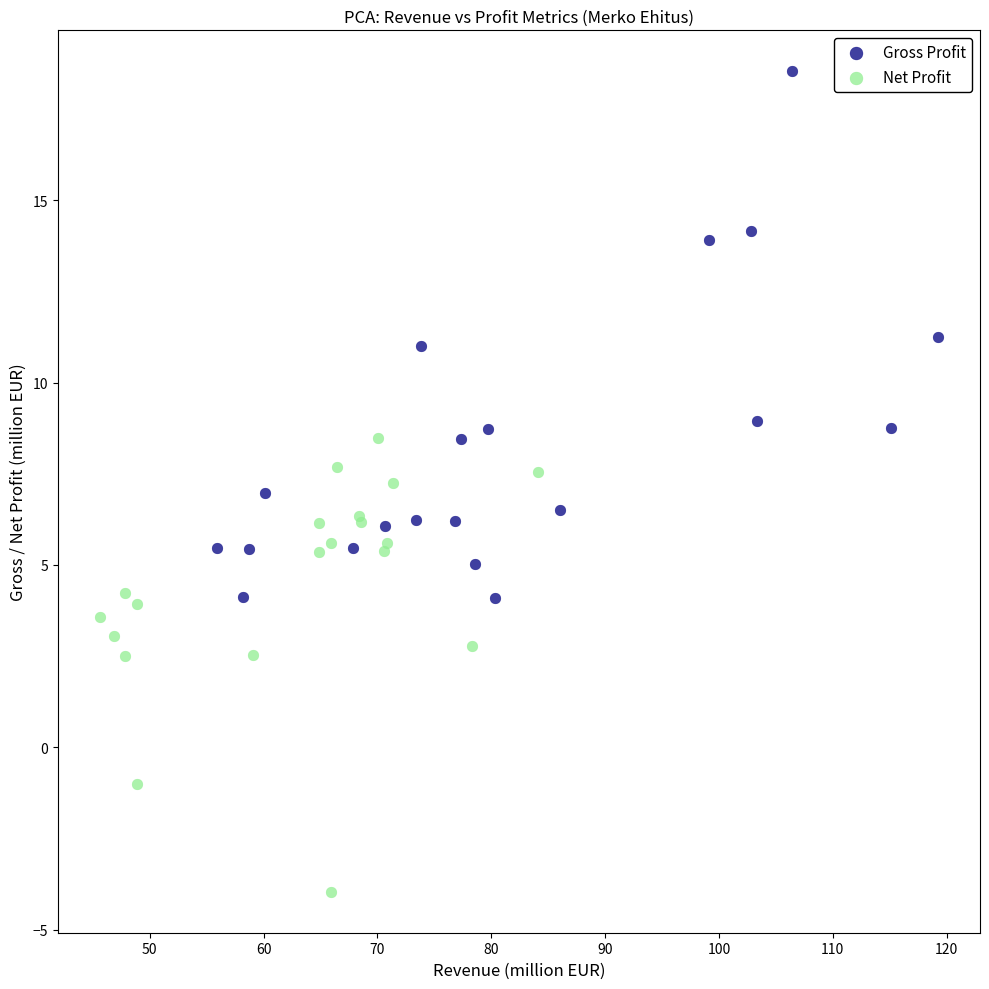

Which series contains the highest Y value?

Gross Profit